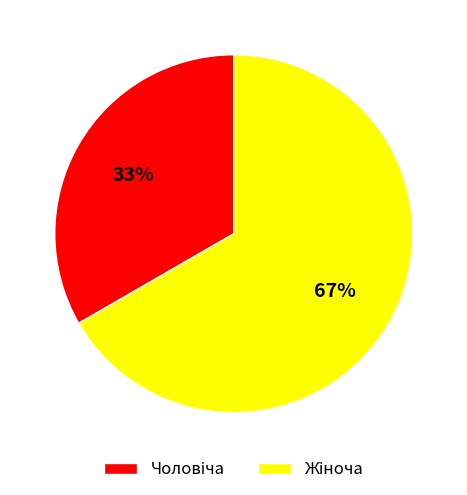

Is there any slice that represents more than half of the pie?

Yes